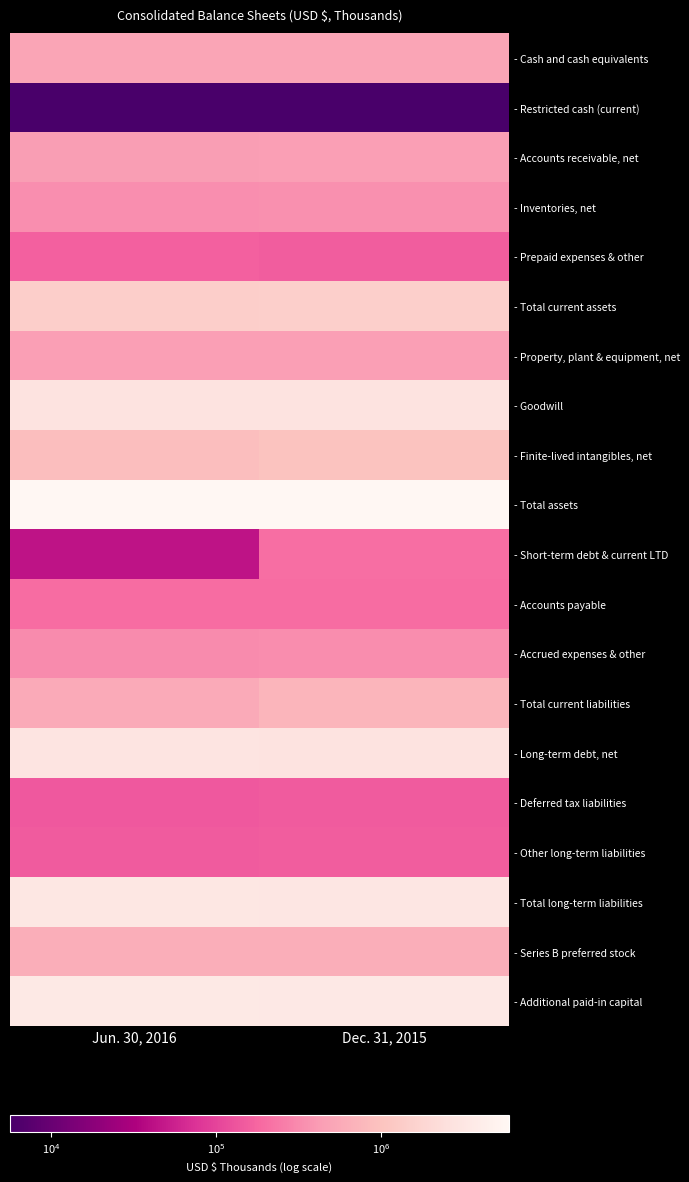

At which category is the sum across all series the highest?

Dec. 31, 2015